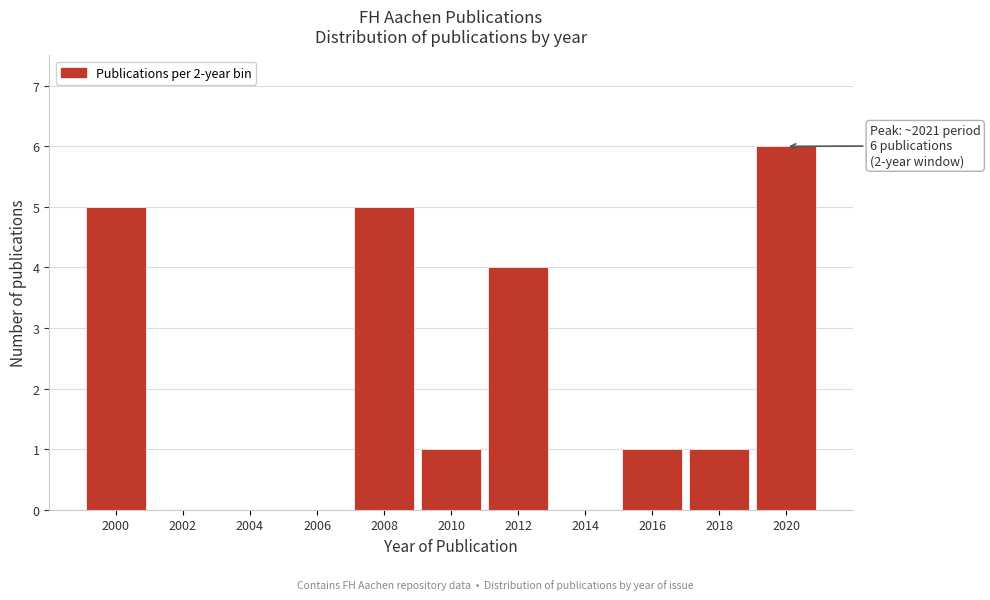

Reading left to right, what are all the values shown in this chart?

2000=5	2002=0	2004=0	2006=0	2008=5	2010=1	2012=4	2014=0	2016=1	2018=1	2020=6